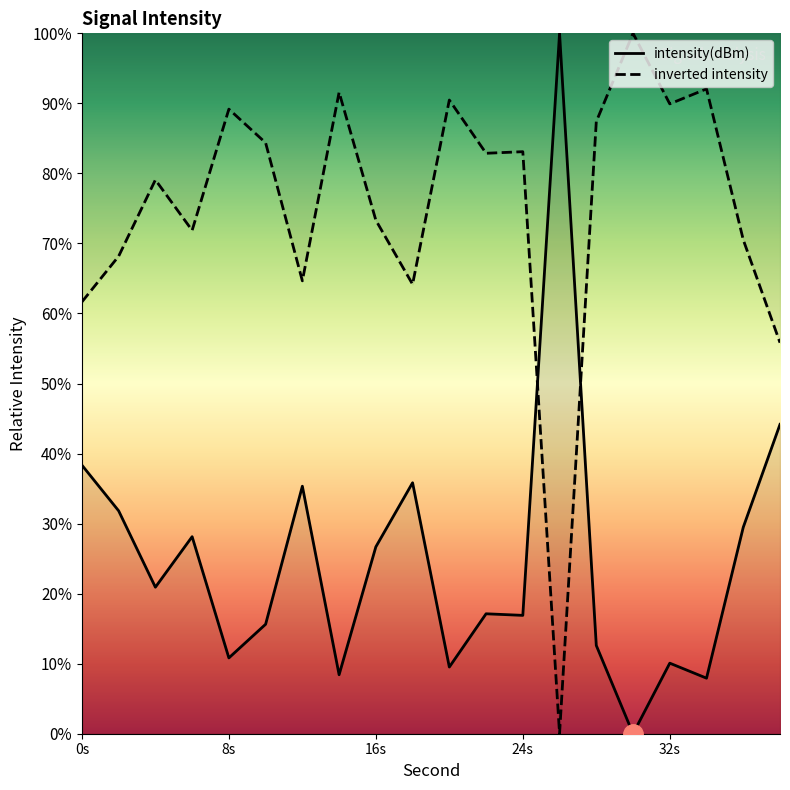

At 24s, list the series in order from smallest to largest.

intensity(dBm), inverted intensity